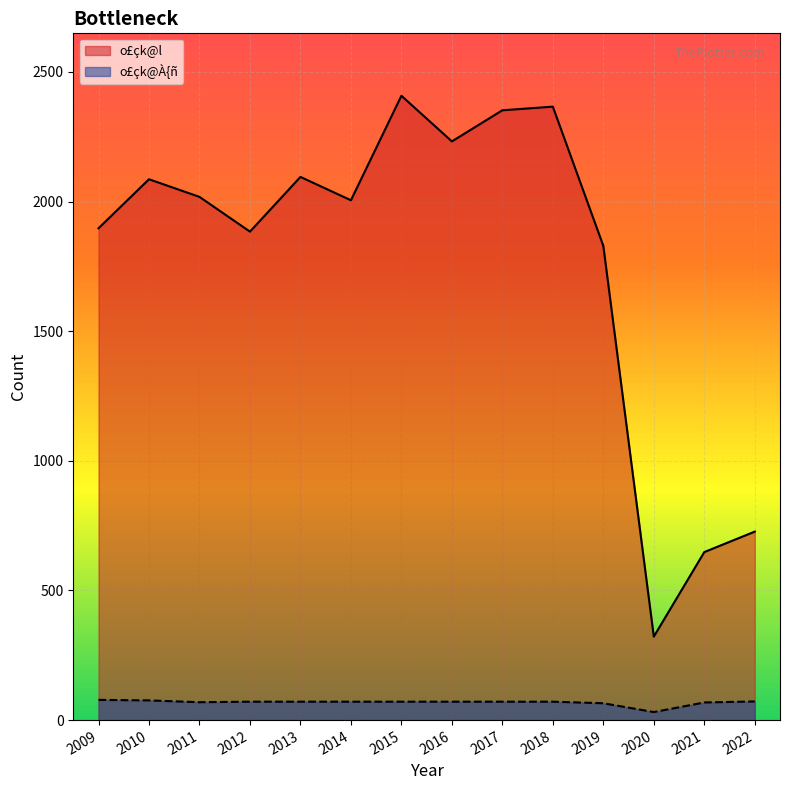

List the series in order of their overall mean, highest first.

o£çk@l, o£çk@À{ñ